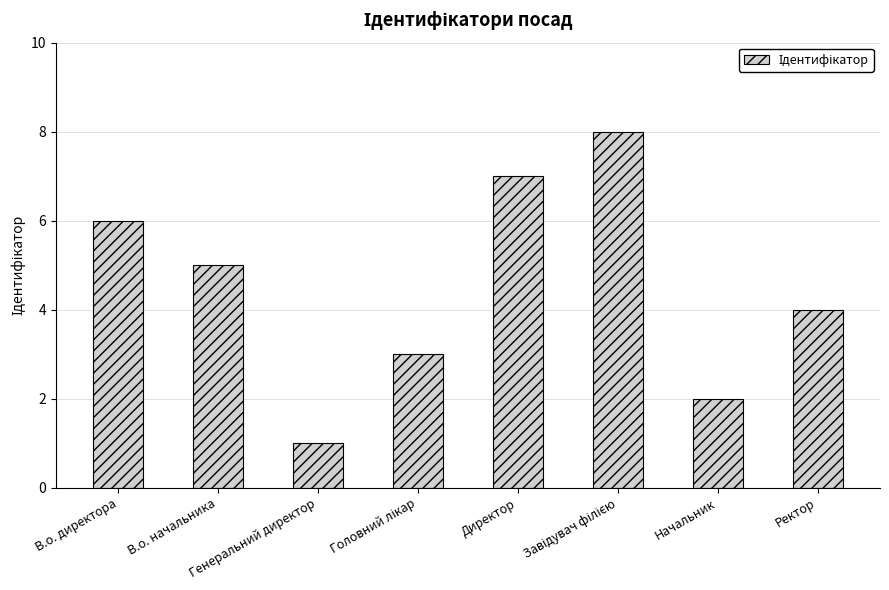

Is it true that the value at В.о. начальника is 5?

True